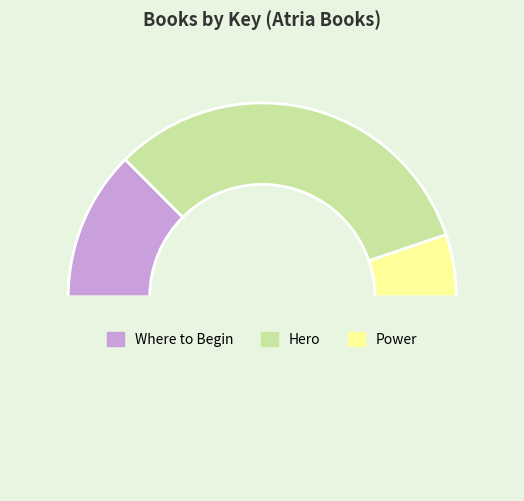

Count the number of slices in the pie.

4